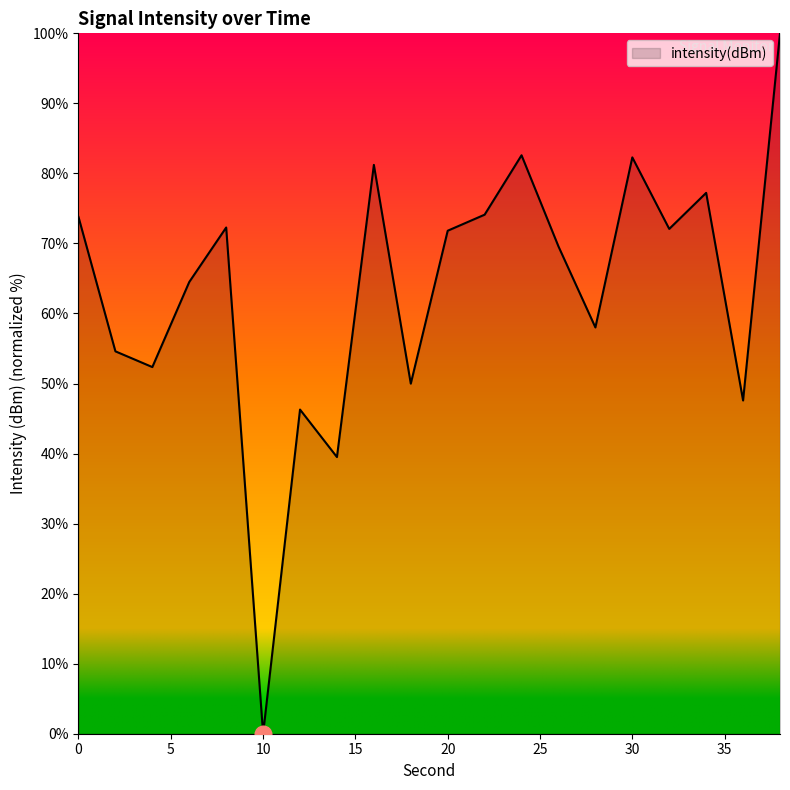

Does the chart display data point markers on the line(s)?

No